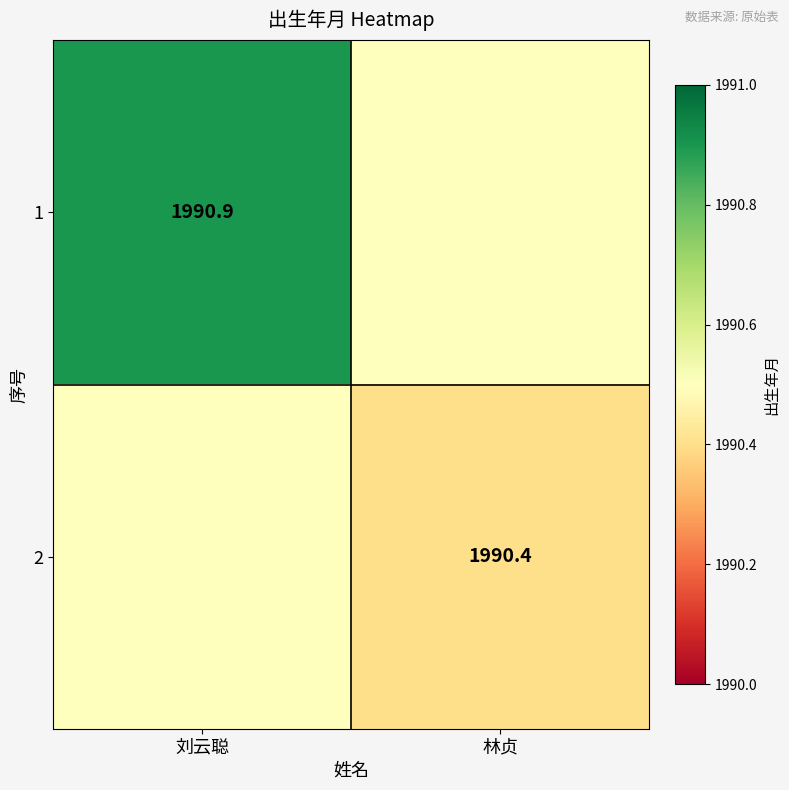

The value of 2 at 林贞 is 774.0. True or false?

False